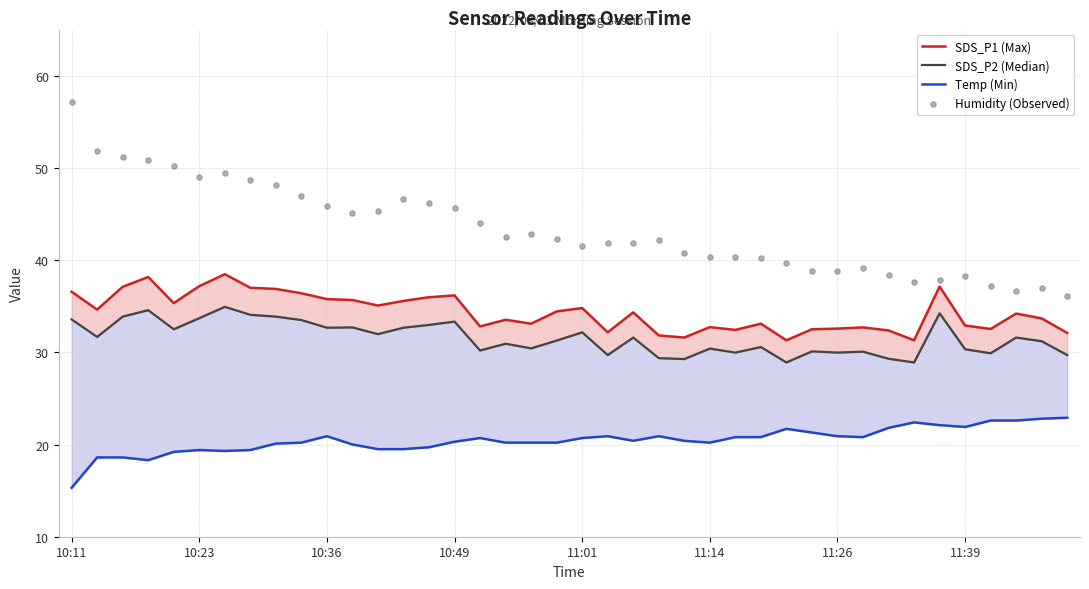

What is the total value across all series at 17?

127.2